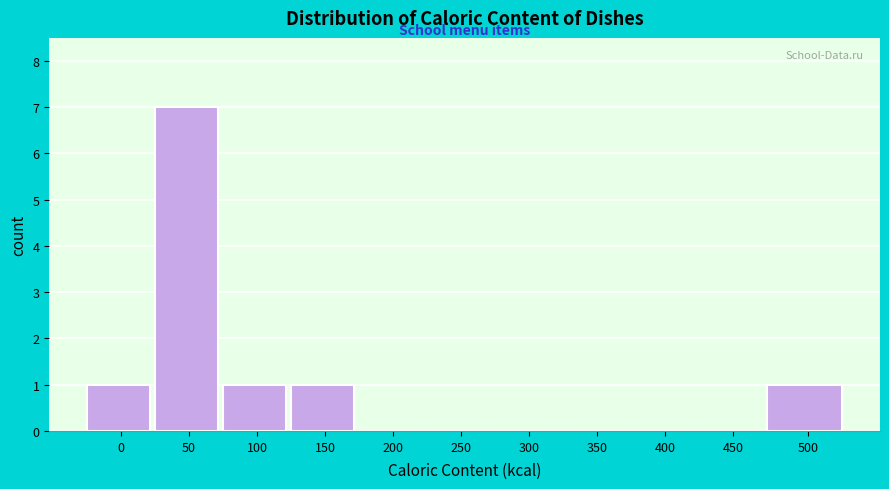

Reading right to left, extract all data points from this chart.

500=1	450=0	400=0	350=0	300=0	250=0	200=0	150=1	100=1	50=7	0=1